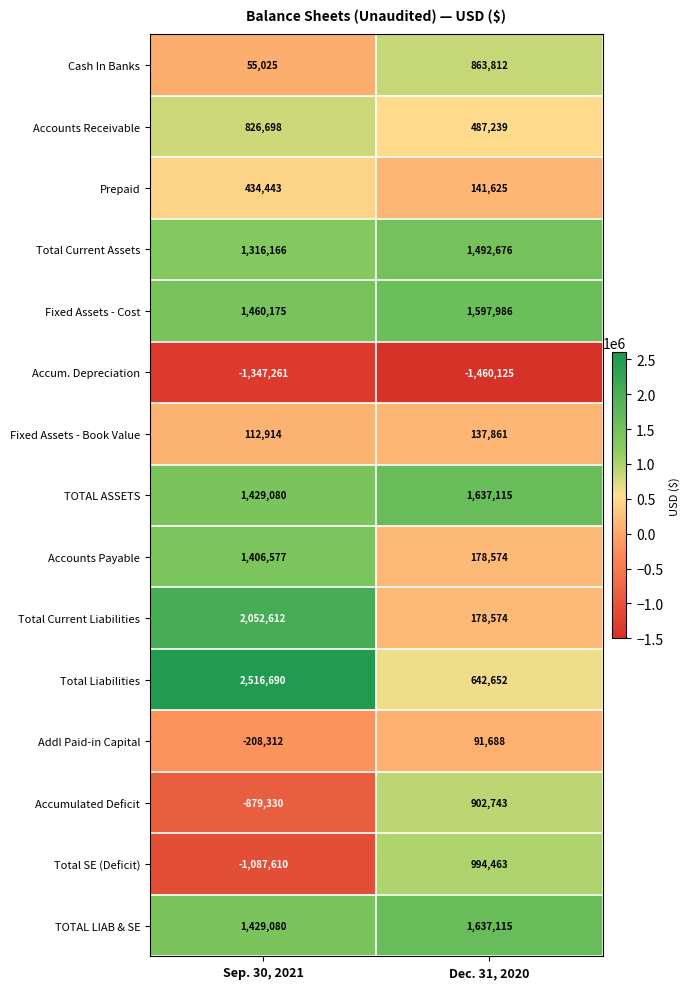

How many data points does each series have?

2